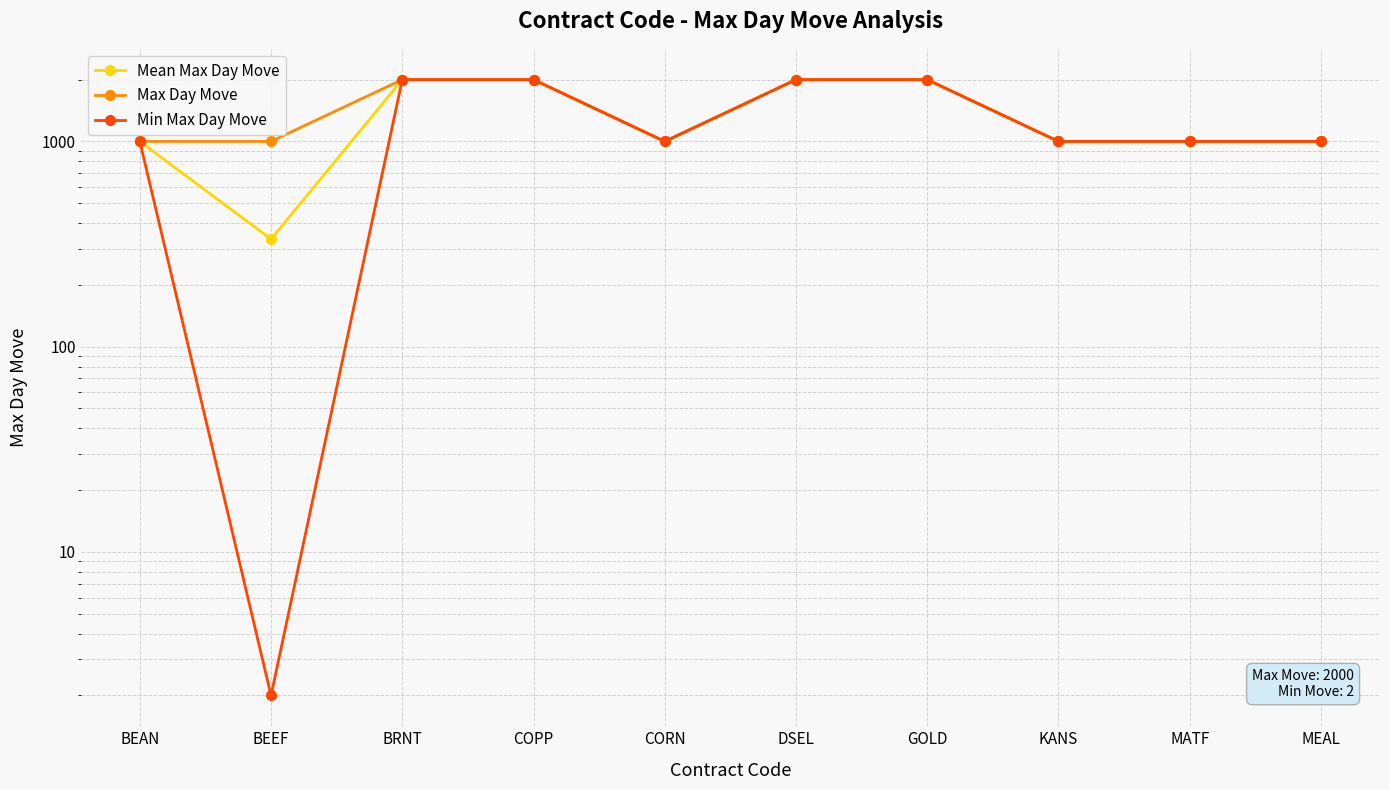

True or false: Min Max Day Move has a value of 1000 at MATF.

True